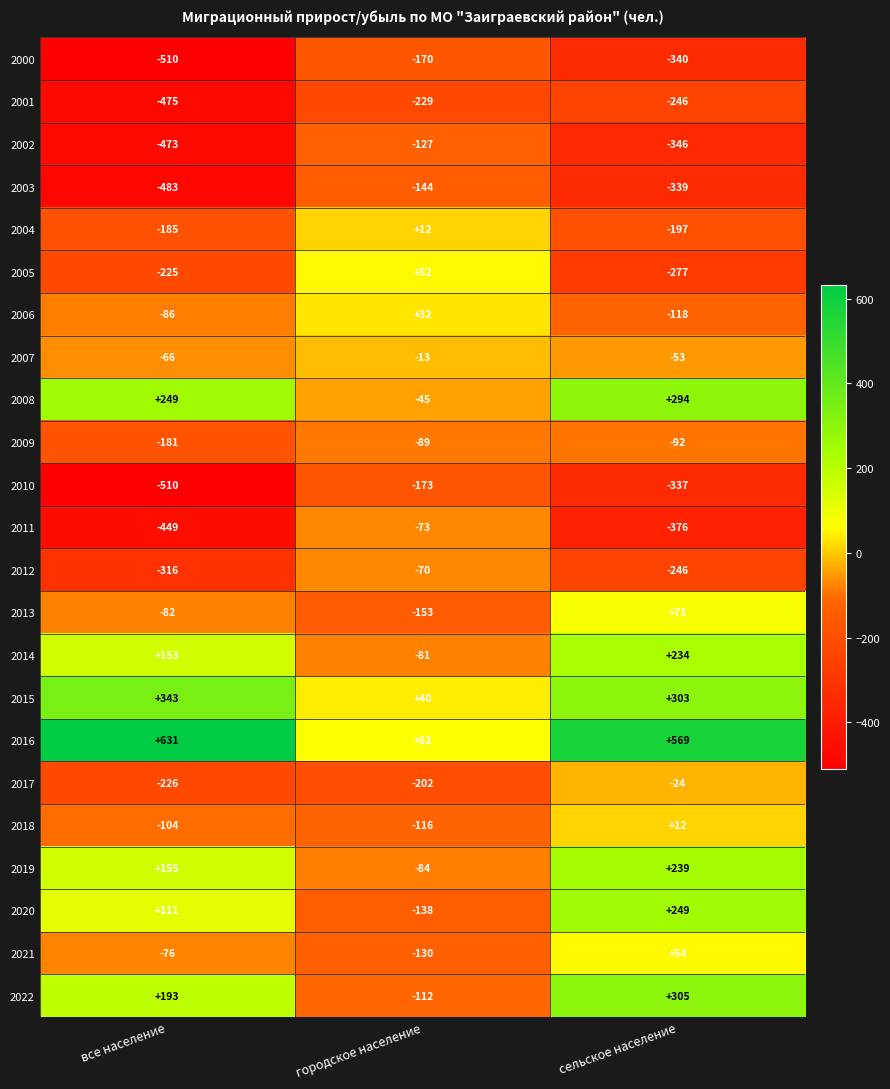

Which series has the widest spread of values?

2016